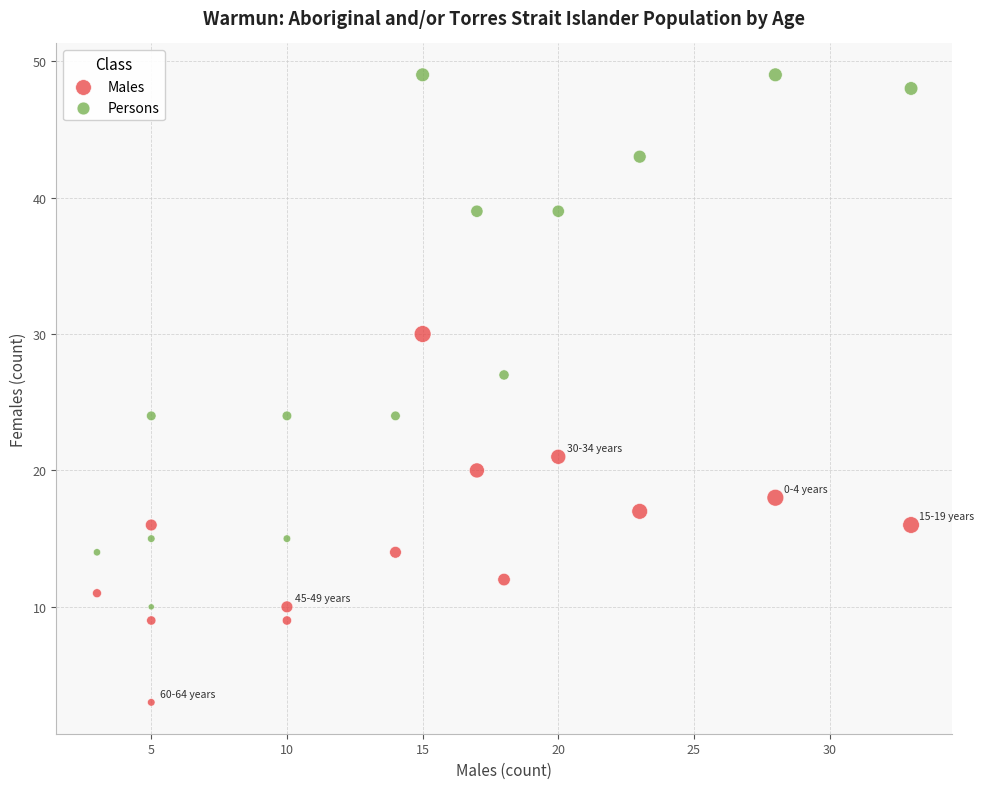

Which series has the largest Y range (max minus min)?

Persons